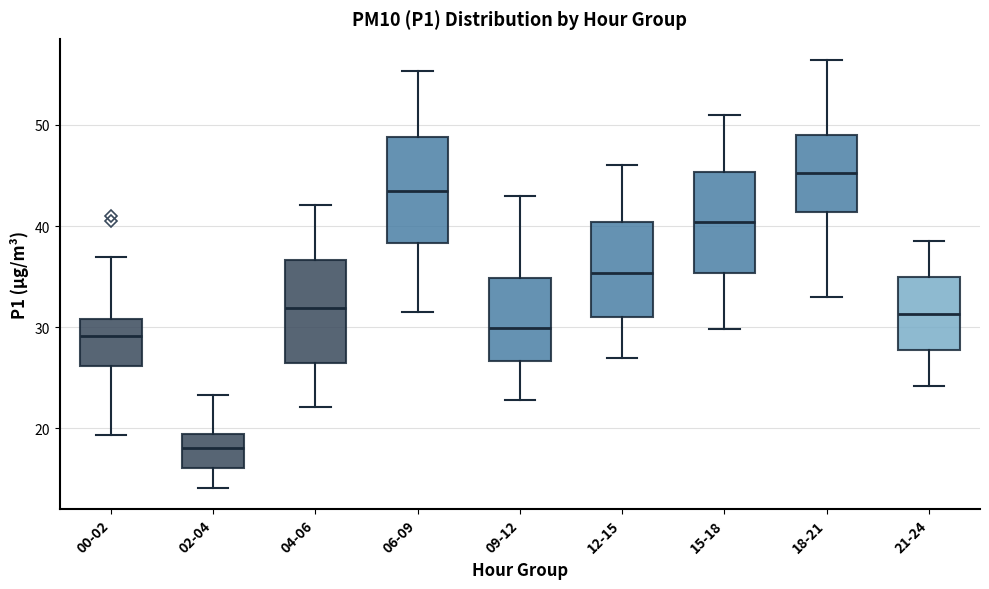

Where is the lower edge of the box for 15-18 on the y-axis? The values are not printed on the chart, so give them approximately, as read against the axis.

35